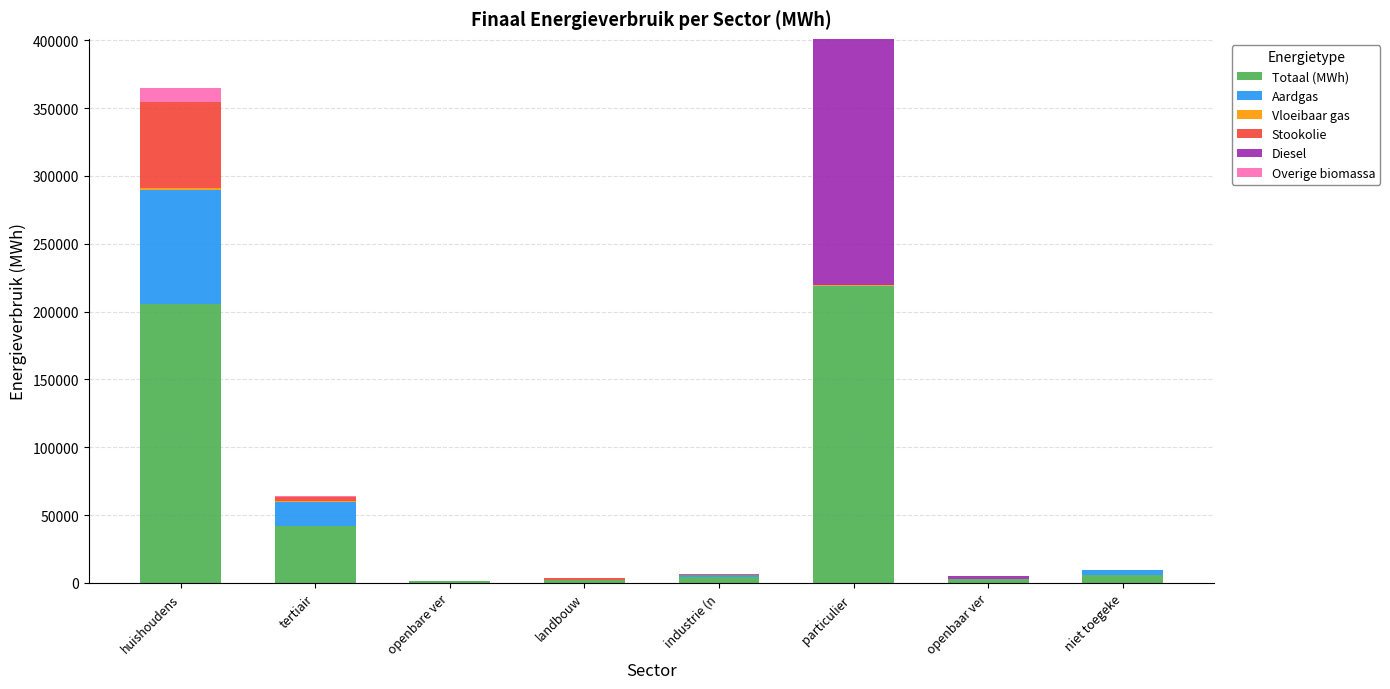

Are the bars grouped side by side (vs. stacked)?

No